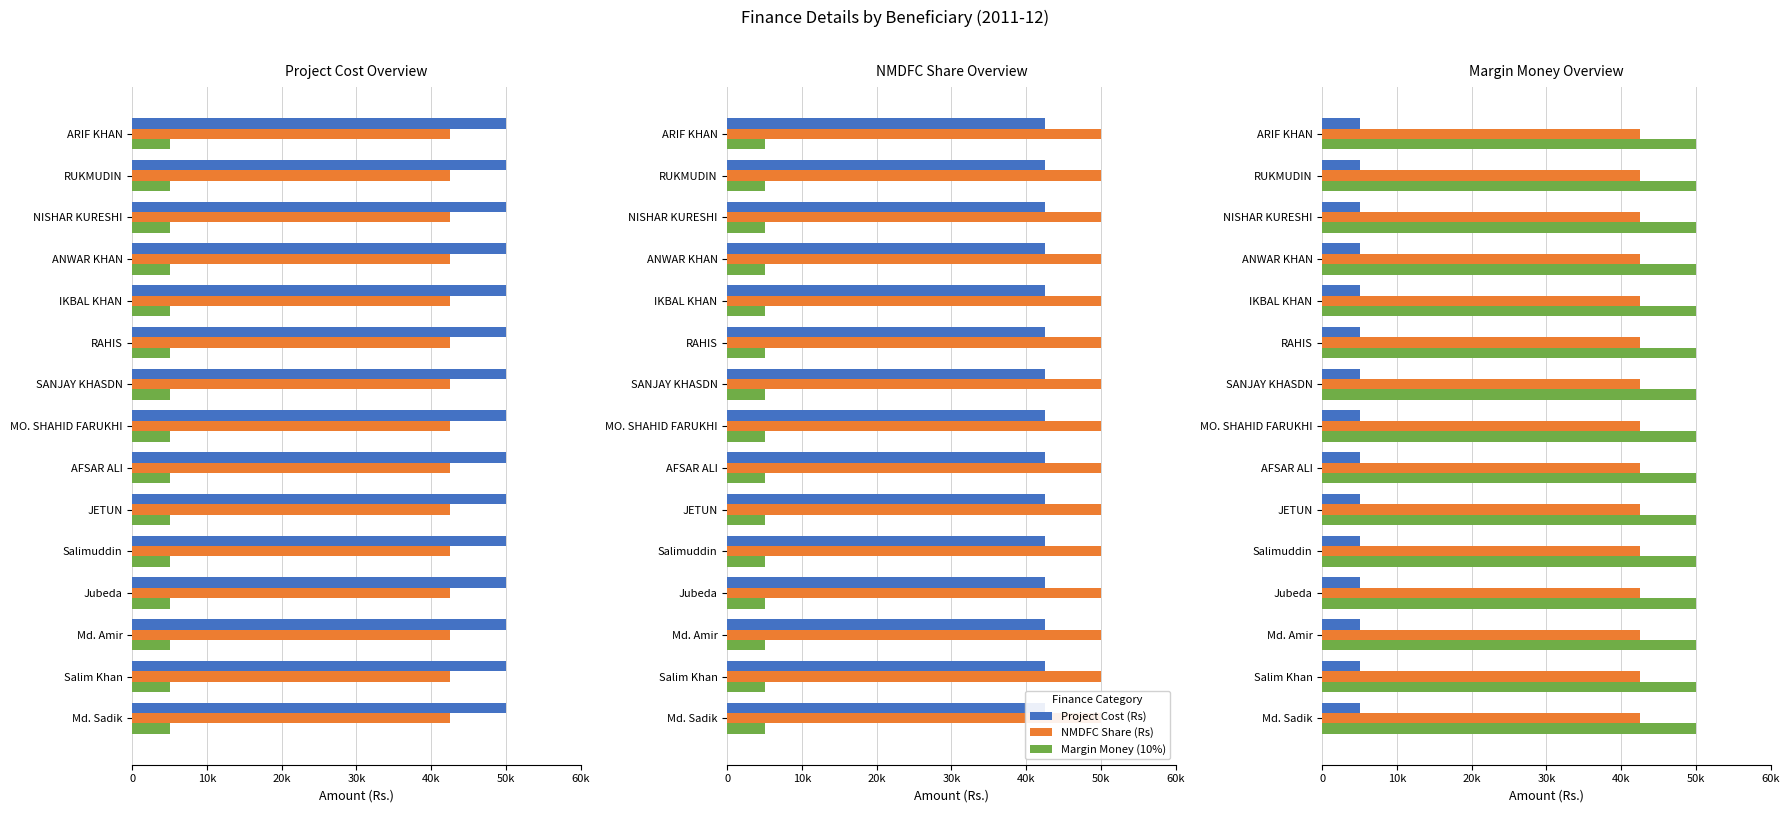

Rank the series by their average value, from lowest to highest.

Margin Money (10%), NMDFC Share (Rs), Project Cost (Rs)